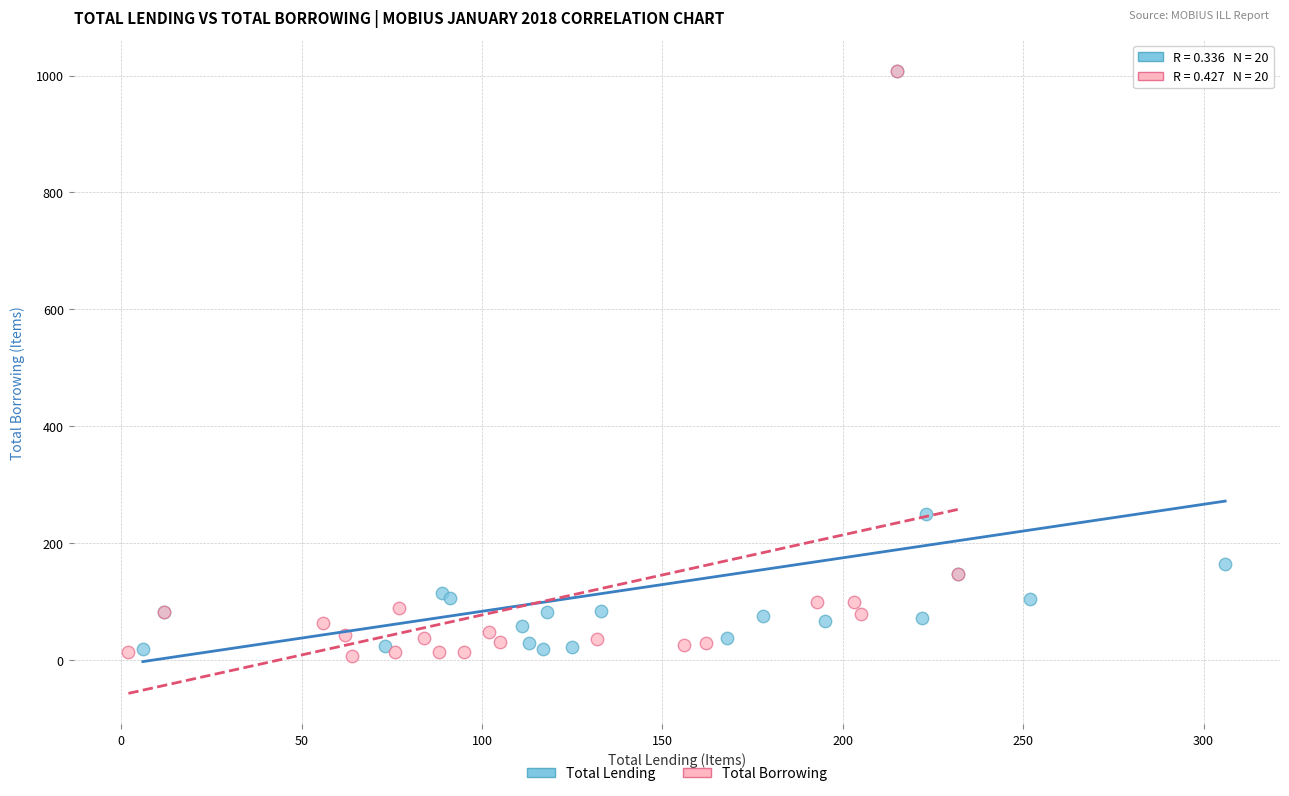

Which series has the largest Y range (max minus min)?

Total Borrowing